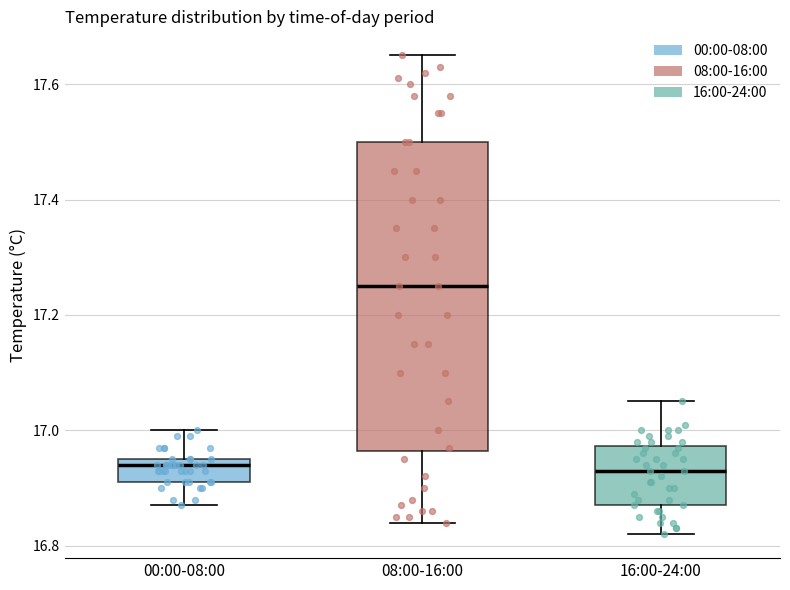

Reading left to right, transcribe this box plot: for each box, give where its median line is, the range the box spans, and where its two whiskers end, as read against the y-axis. The values are not printed on the chart, so give them approximately, as read against the axis.

00:00-08:00: median 16.94, box 16.92 to 16.96, whiskers 16.88 to 17.00
08:00-16:00: median 17.26, box 16.96 to 17.50, whiskers 16.84 to 17.66
16:00-24:00: median 16.94, box 16.88 to 16.98, whiskers 16.82 to 17.06